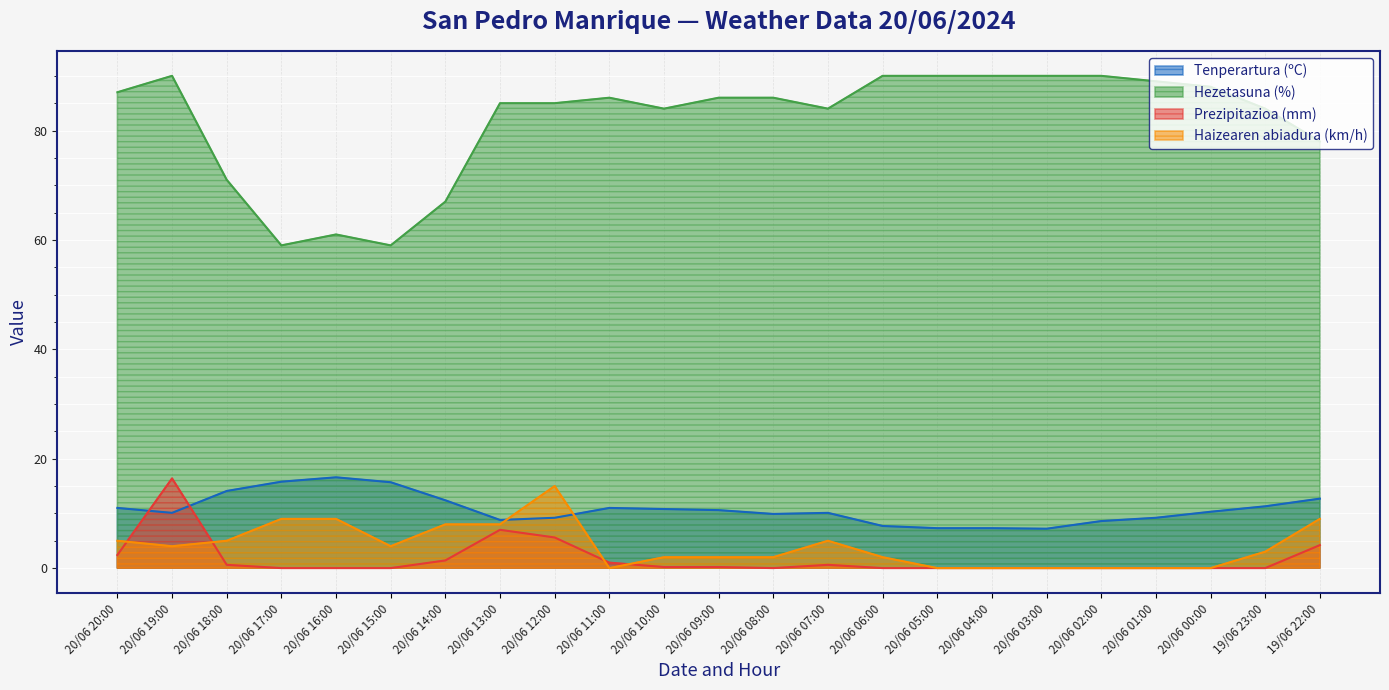

What is the minimum value for Tenperartura (ºC)?

7.2